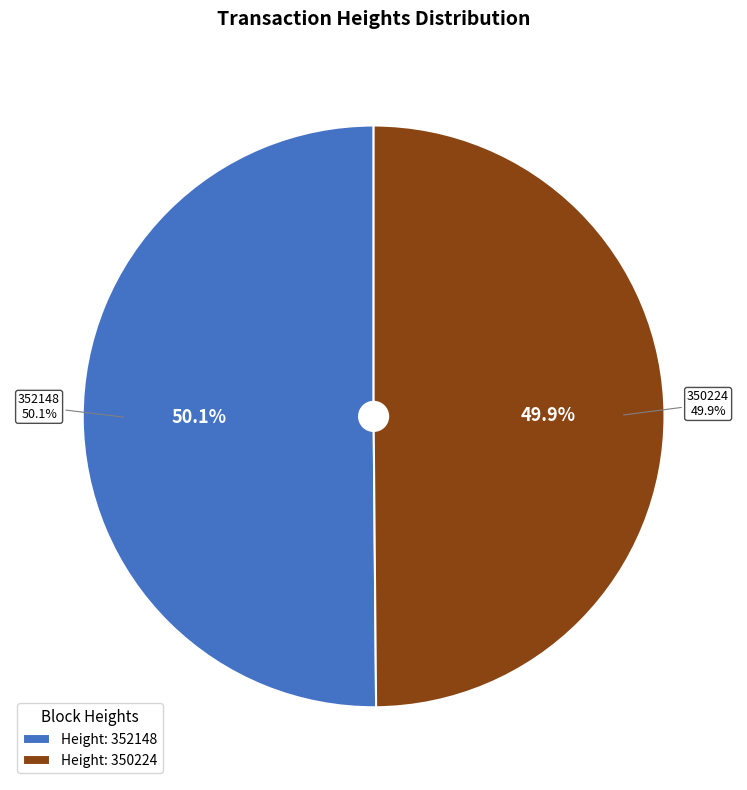

Count the number of slices in the pie.

2